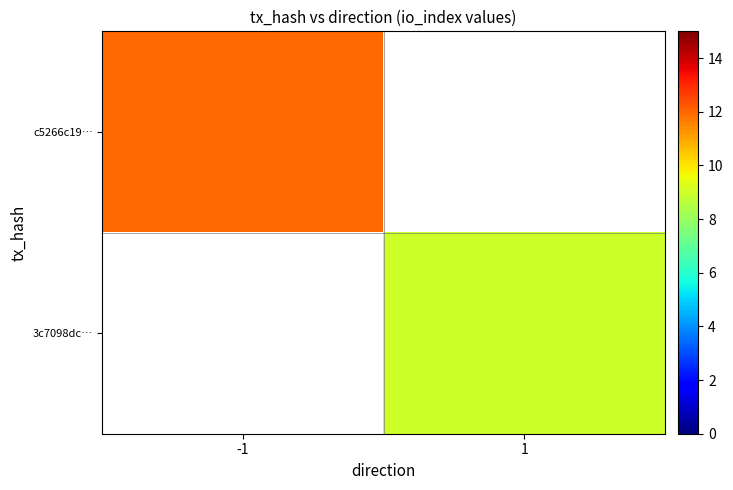

What is the smallest value displayed?

9.0